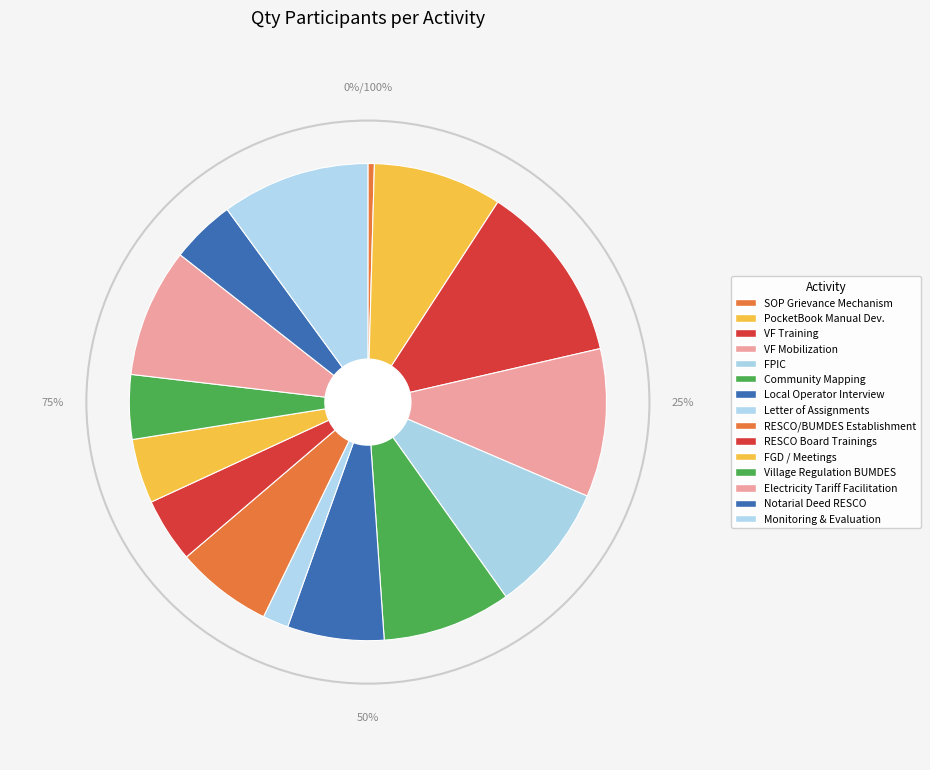

How many segments does this pie chart have?

15